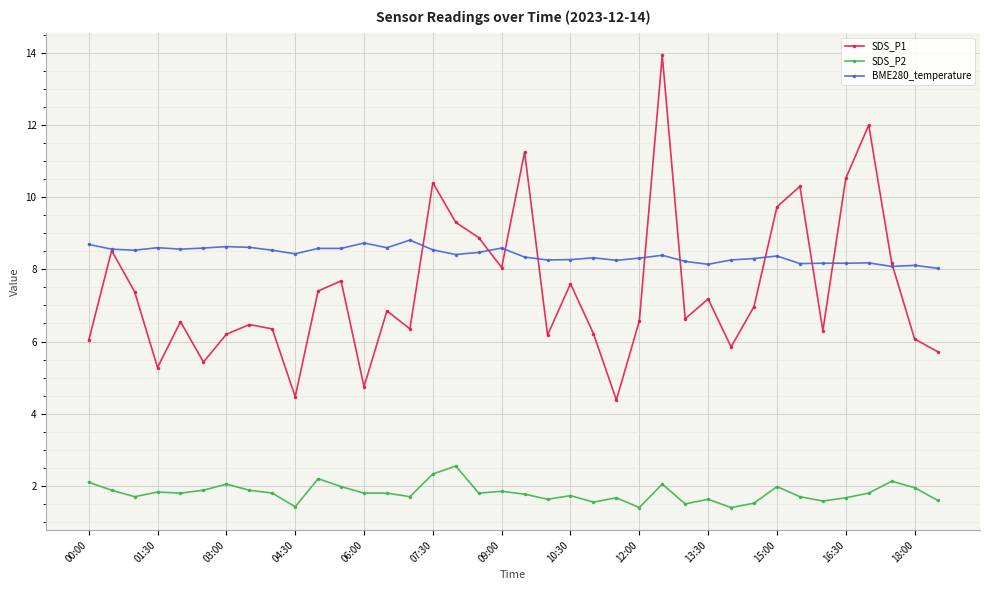

True or false: SDS_P2 has more than 2 points higher than both neighbors.

True